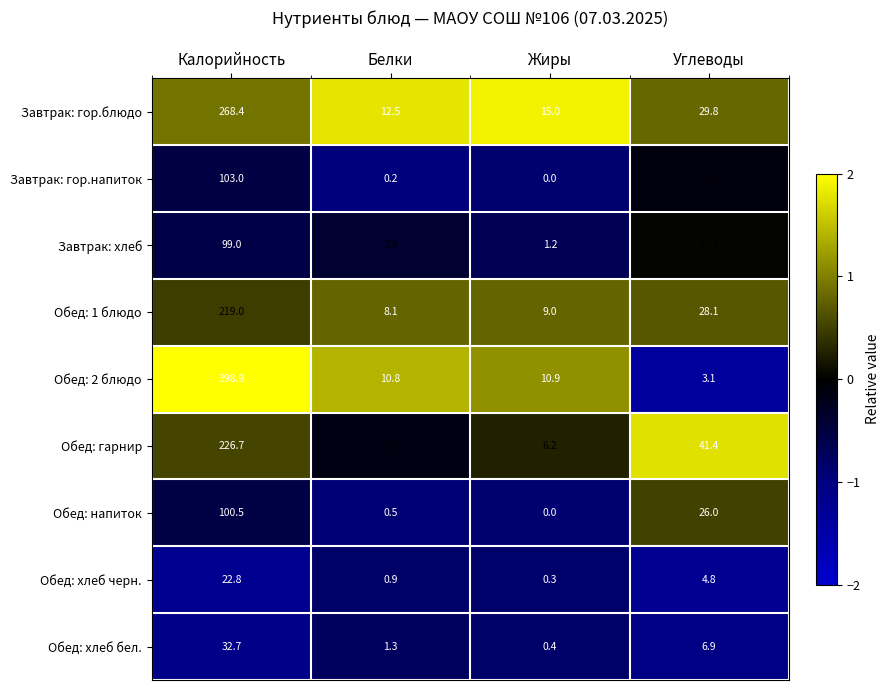

Which category has the highest value in the Обед: гарнир series?

Калорийность